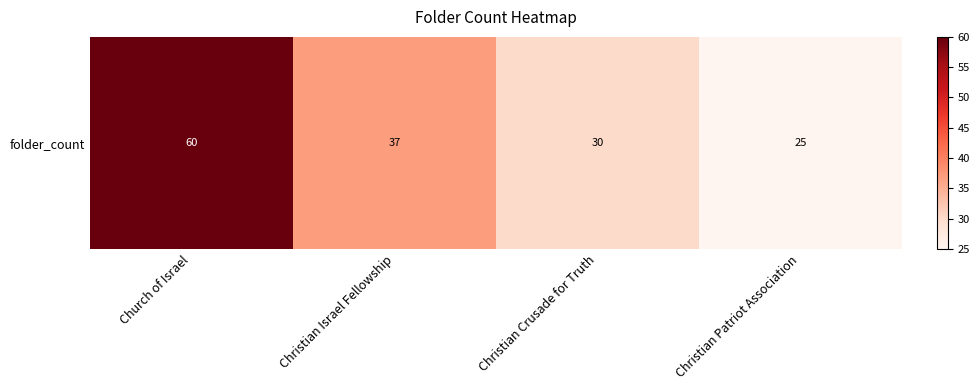

What is the minimum value shown in the chart?

25